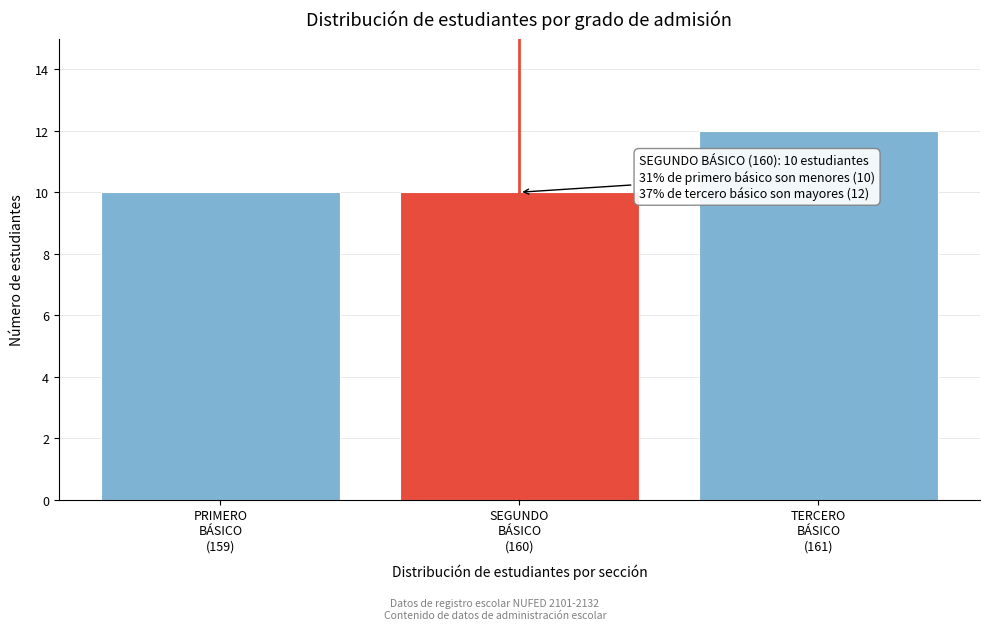

Reading left to right, transcribe all the data shown in this chart.

10	10	12